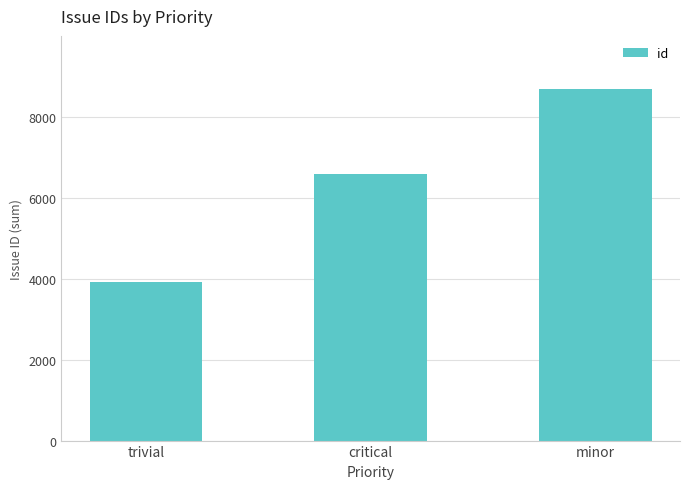

What is the difference between the values at trivial and minor?

4785